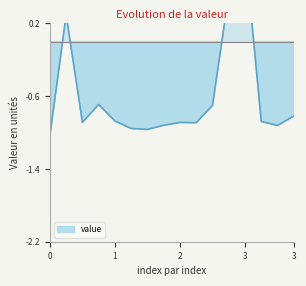

Does the chart display data point markers on the line(s)?

No